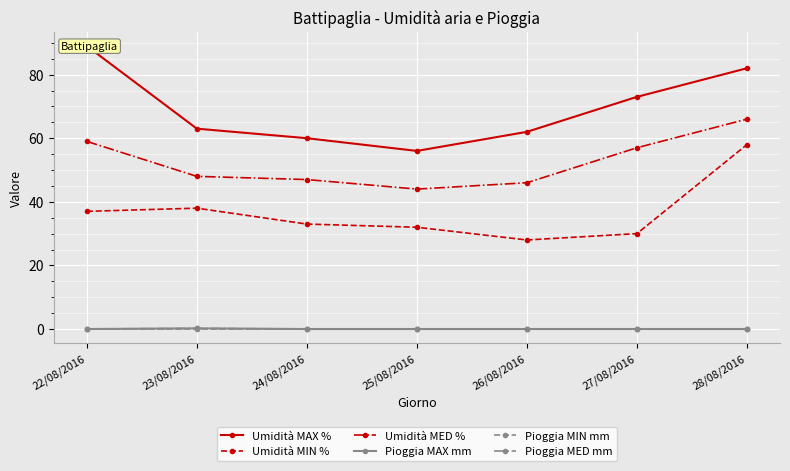

True or false: Umidità MED % and Pioggia MED mm cross at least once.

False